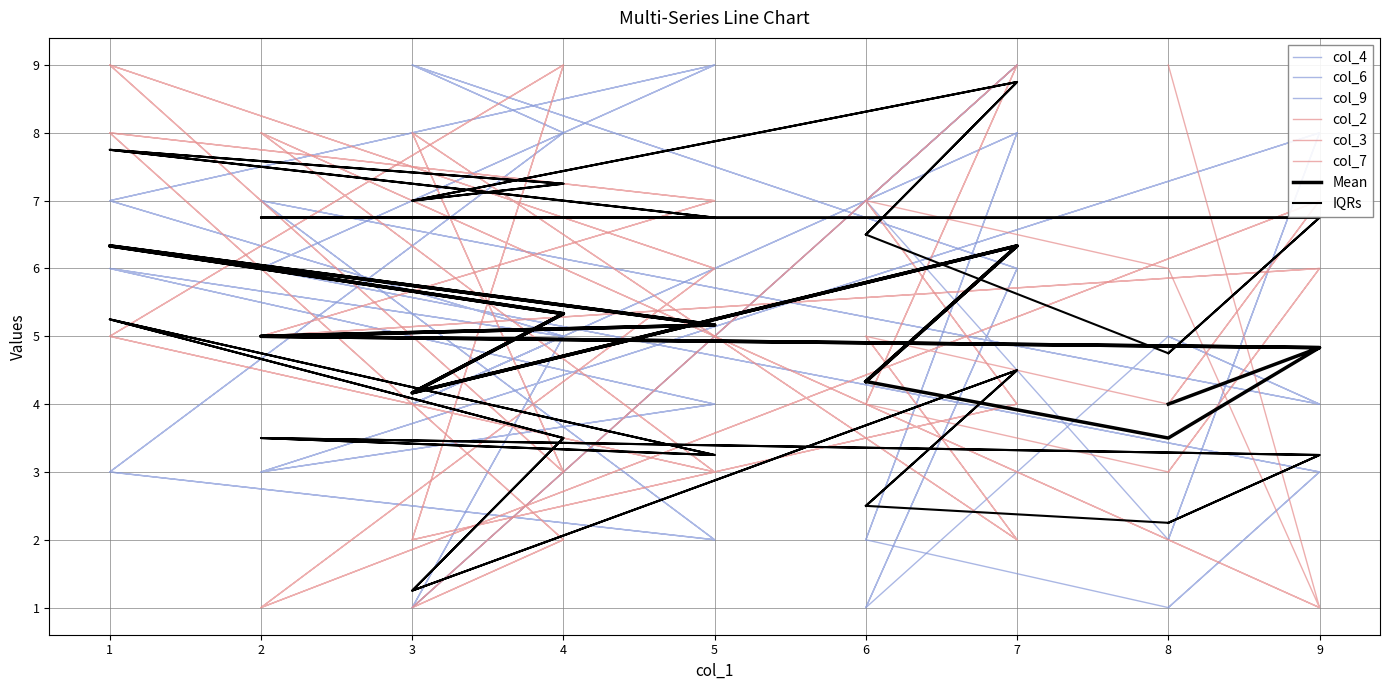

What is the value of the col_7 point at the 14th from the left?

5